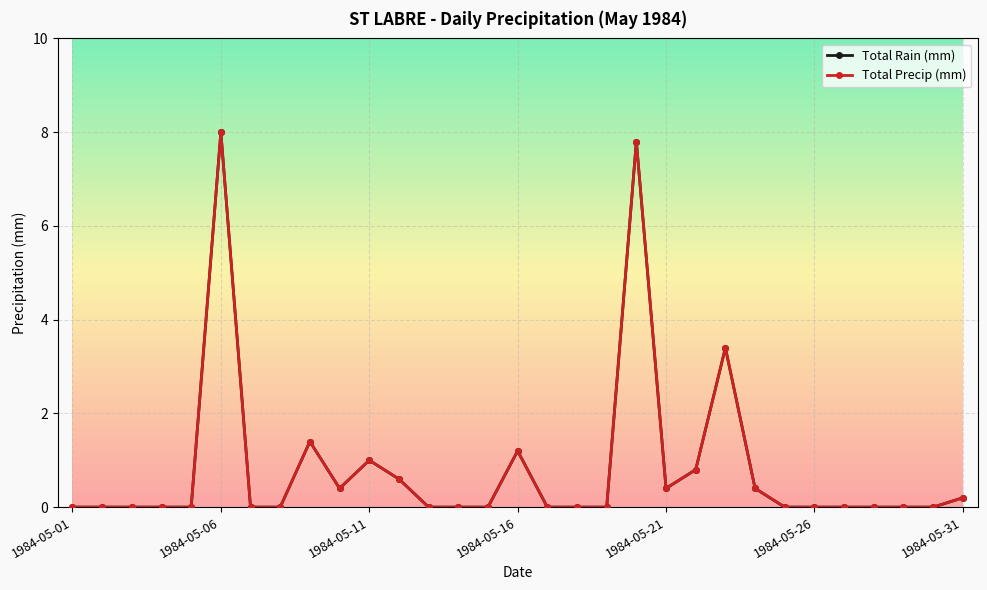

Which category has the lowest value across all series?

1984-05-01